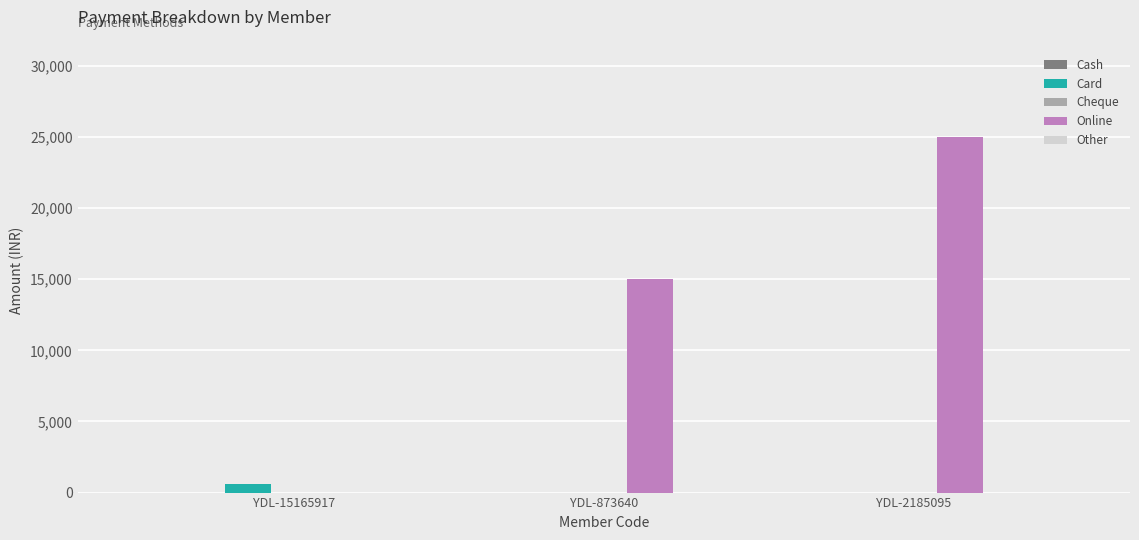

True or false: Online has a value of 0 at YDL-15165917.

True